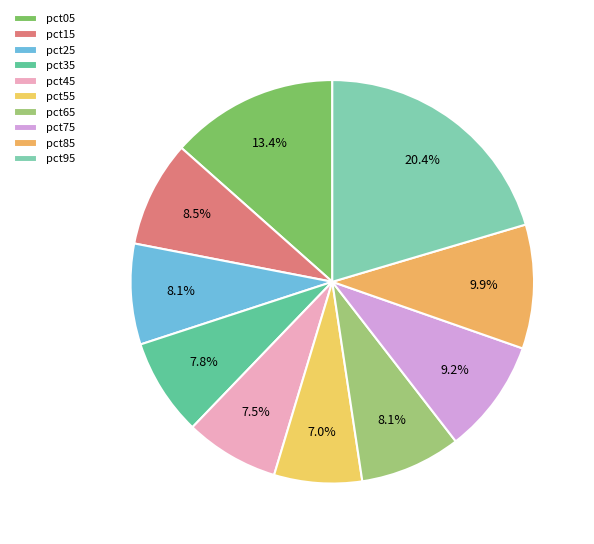

Does any single category account for the majority?

No